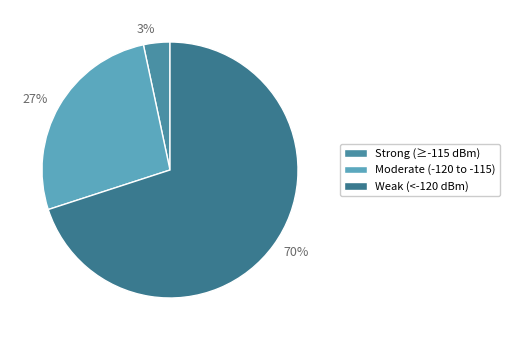

How many segments does this pie chart have?

3